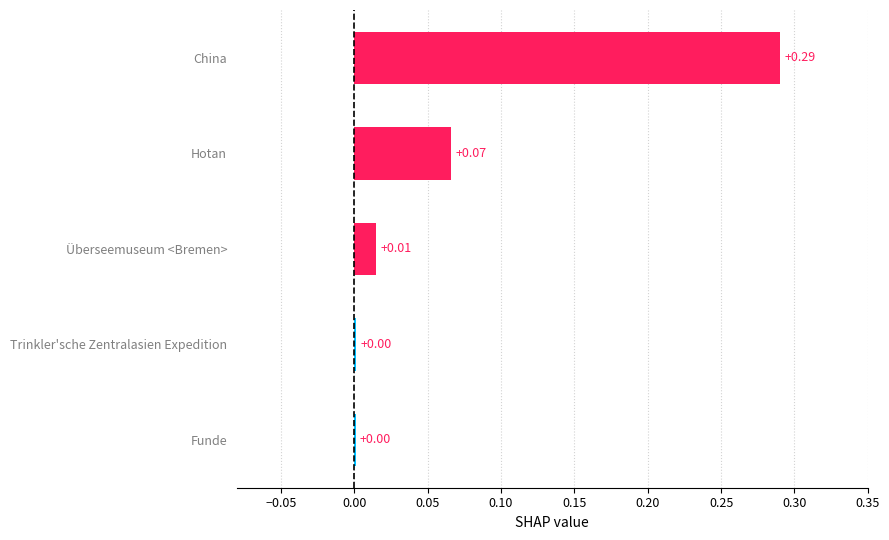

At which category does the chart reach its peak across all series?

China